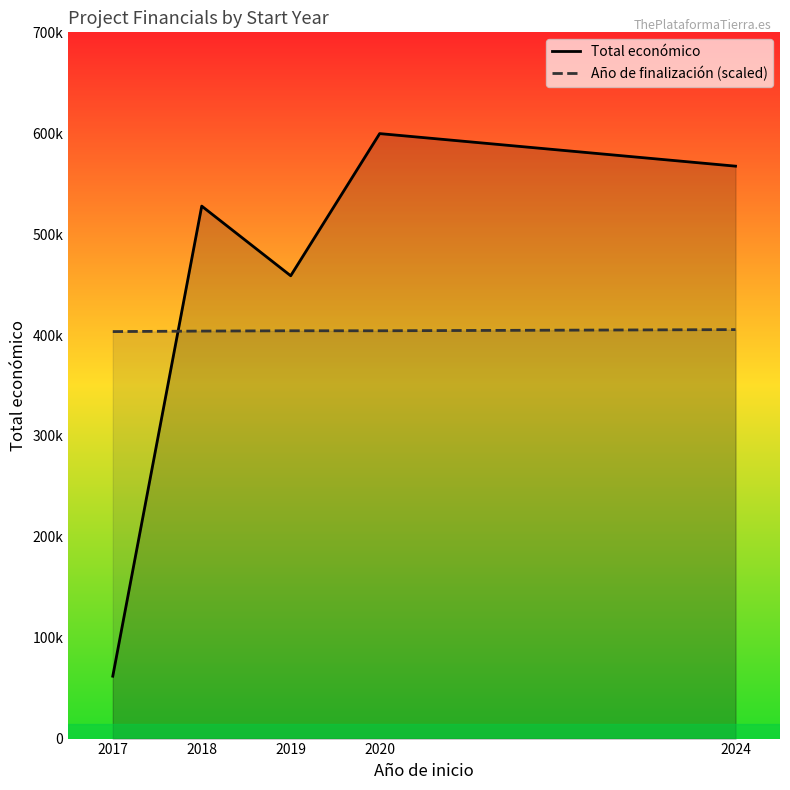

What is the minimum value shown in the chart?

61850.0